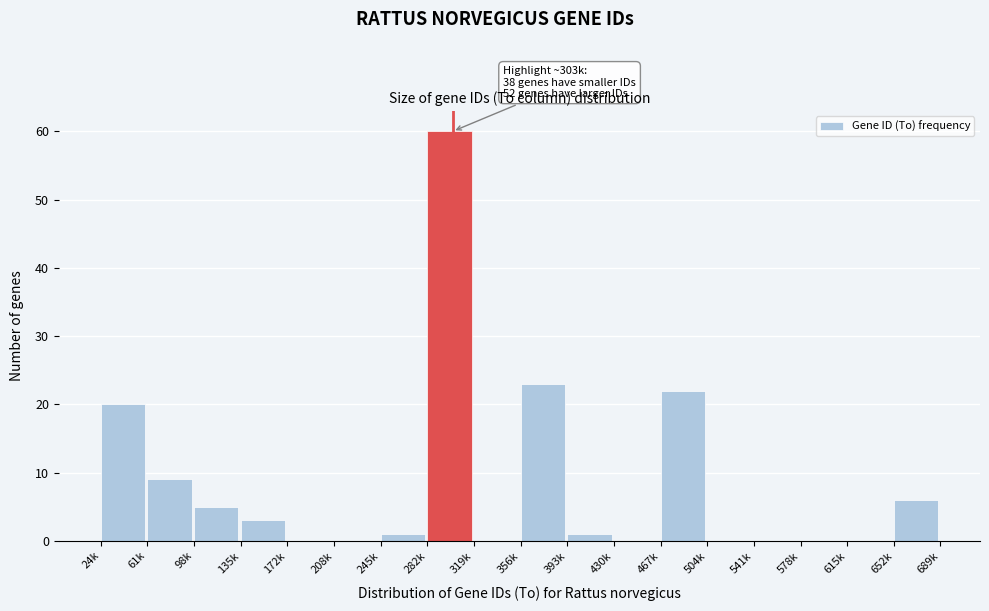

Reading left to right, what are all the values shown in this chart?

24k=20	61k=9	98k=5	135k=3	172k=0	208k=0	245k=1	282k=60	319k=0	356k=23	393k=1	430k=0	467k=22	504k=0	541k=0	578k=0	615k=0	652k=6